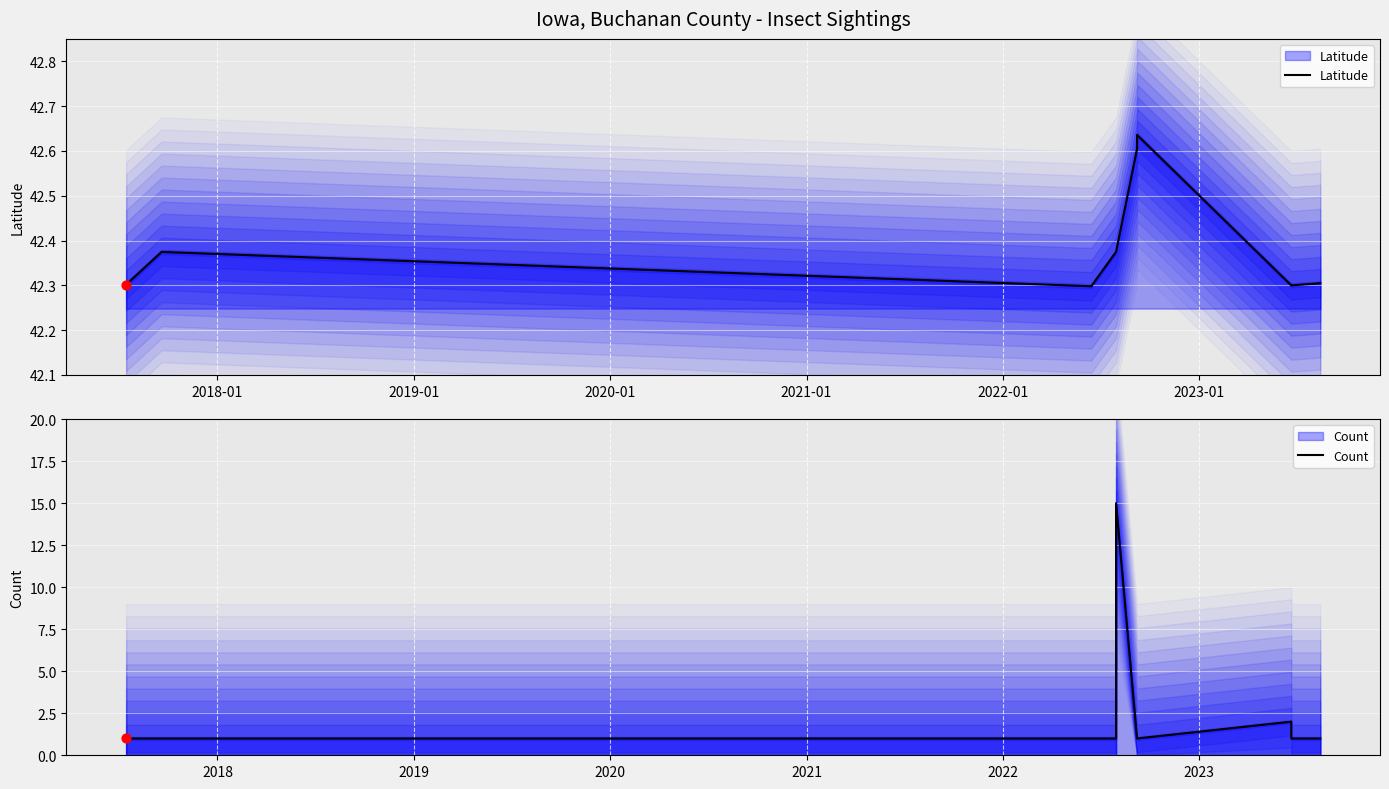

Which series has the largest total across all categories?

Latitude